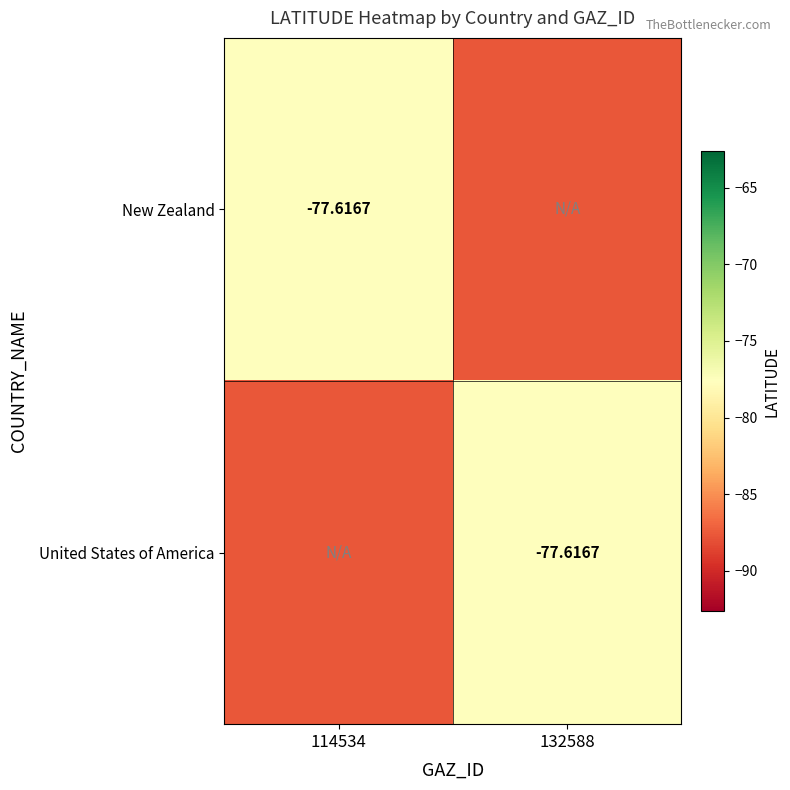

Which has a higher value, 114534 or 132588?

114534